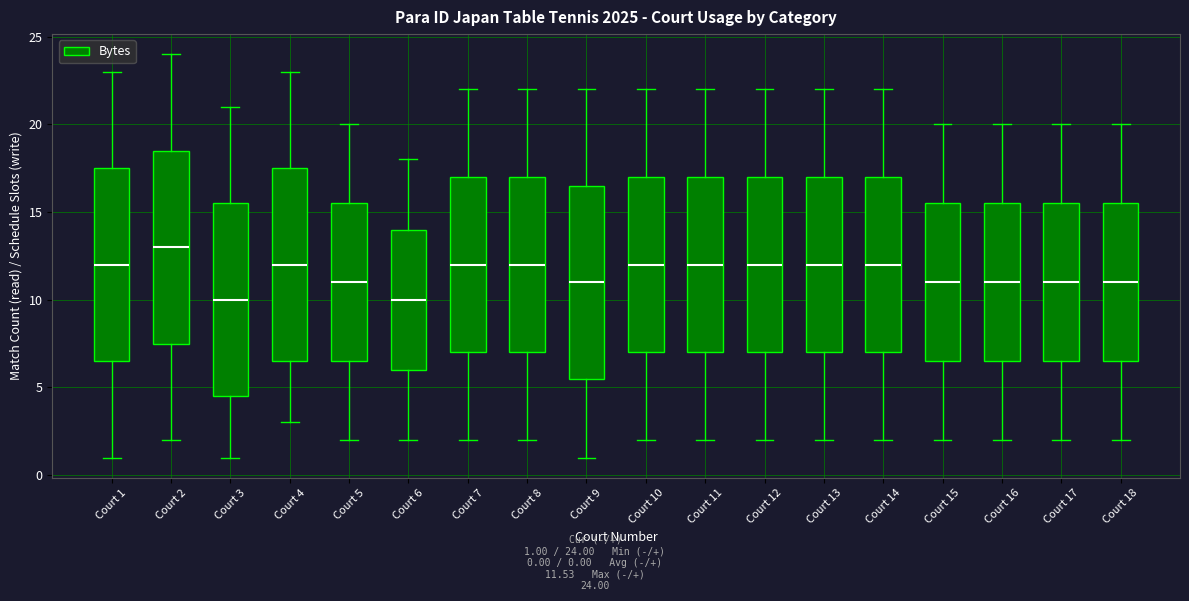

Where is the upper edge of the box for Court 7 on the y-axis? The values are not printed on the chart, so give them approximately, as read against the axis.

17.0